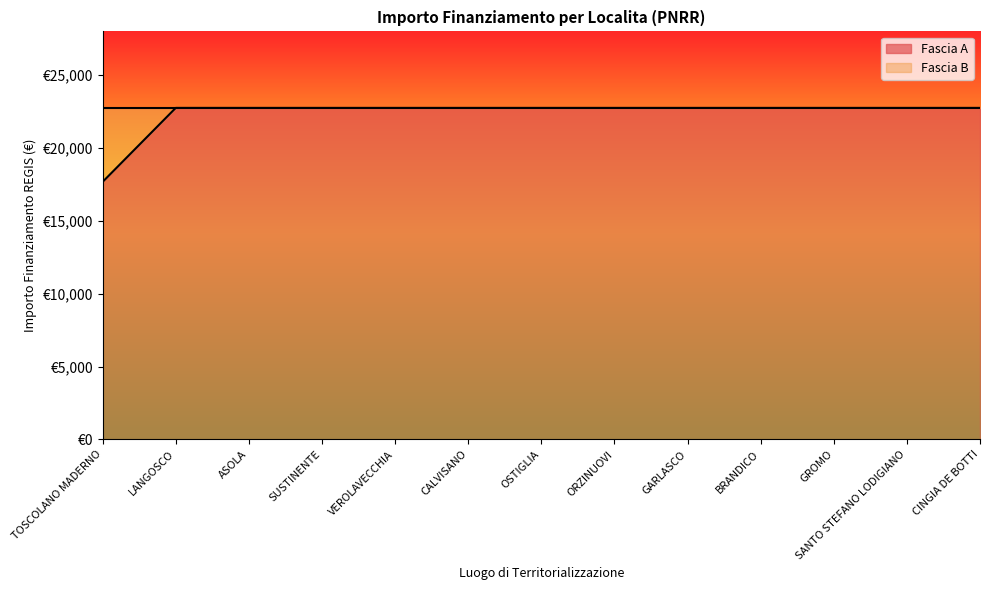

Between CINGIA DE BOTTI and GROMO, which is larger?

CINGIA DE BOTTI